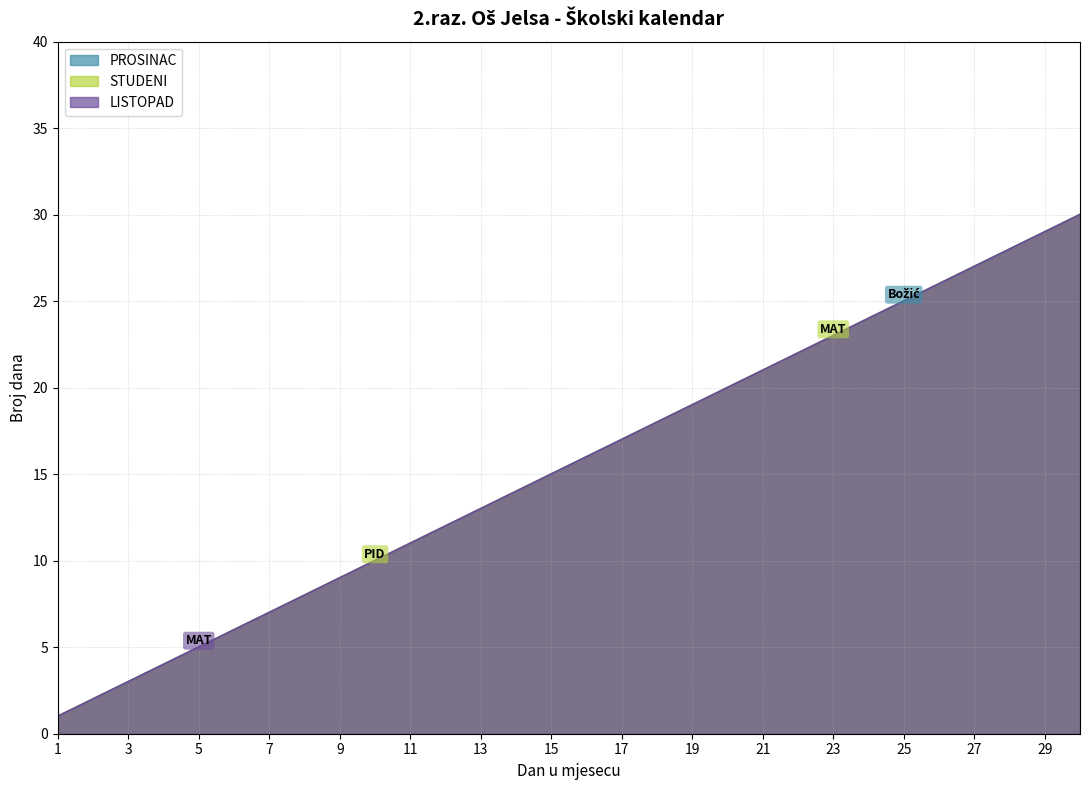

True or false: STUDENI has more than 0 interior local peaks.

False